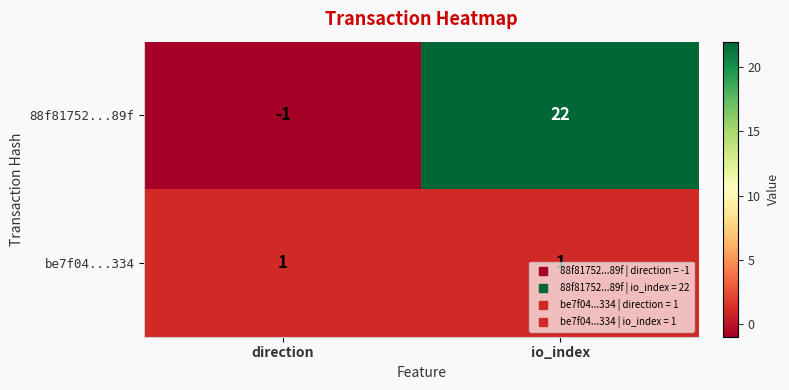

Which category has the highest value across all series?

io_index